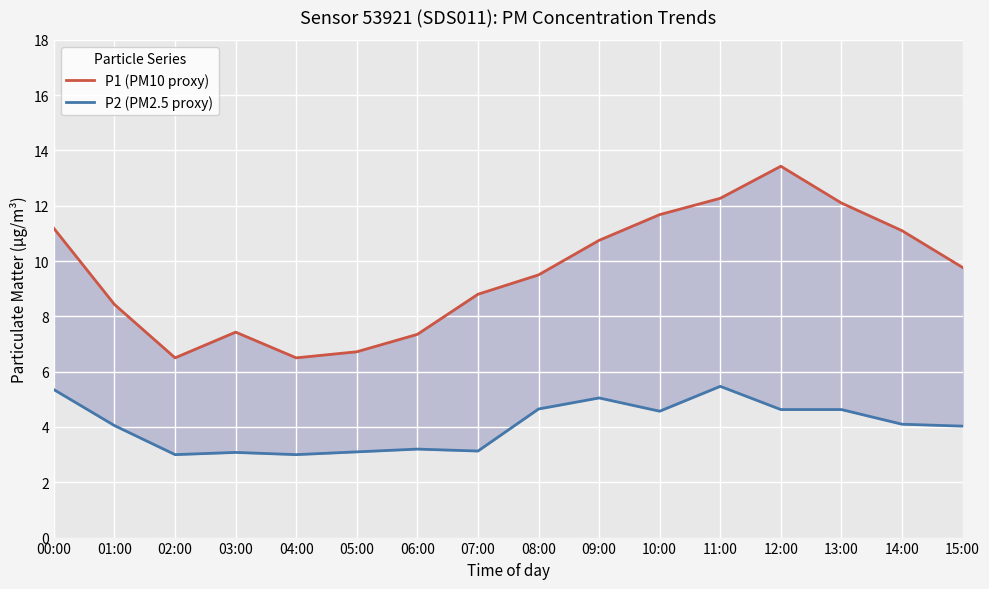

What is the difference between the highest and lowest values at 00:00?

5.8